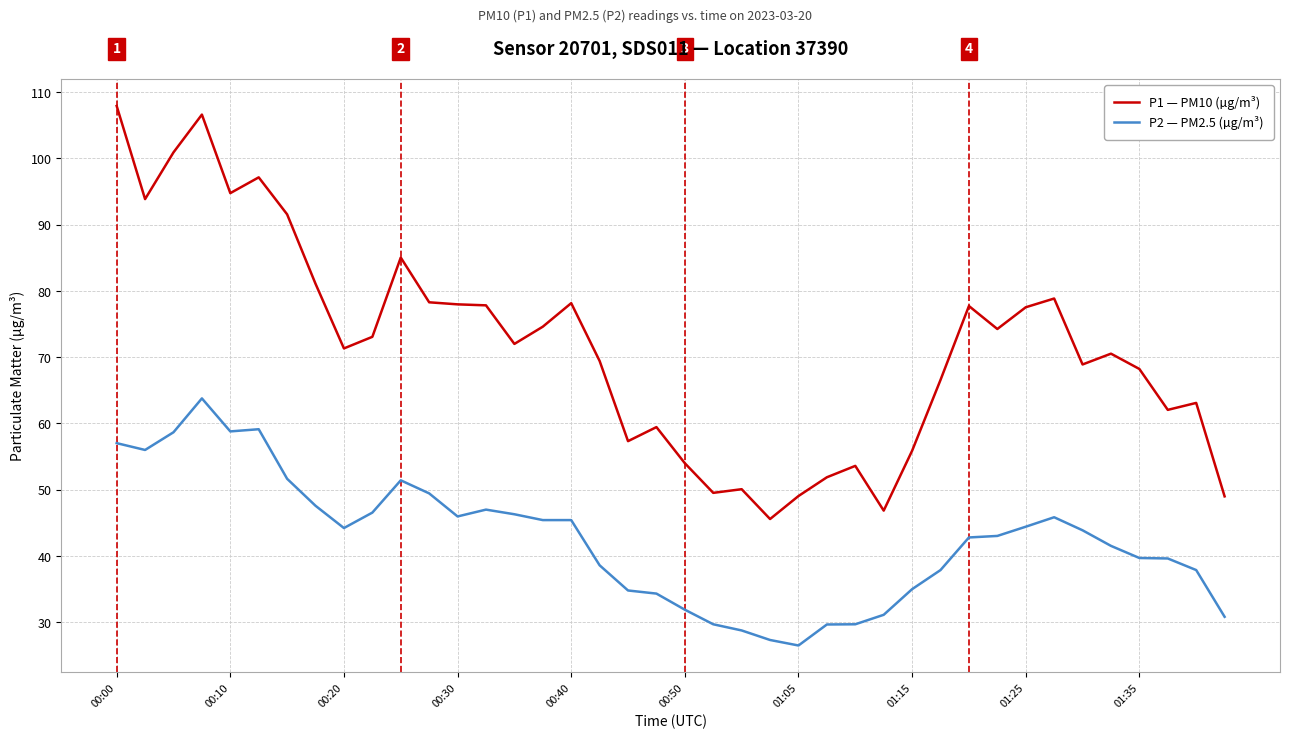

List the series in order of their overall mean, lowest first.

P2 — PM2.5 (µg/m³), P1 — PM10 (µg/m³)